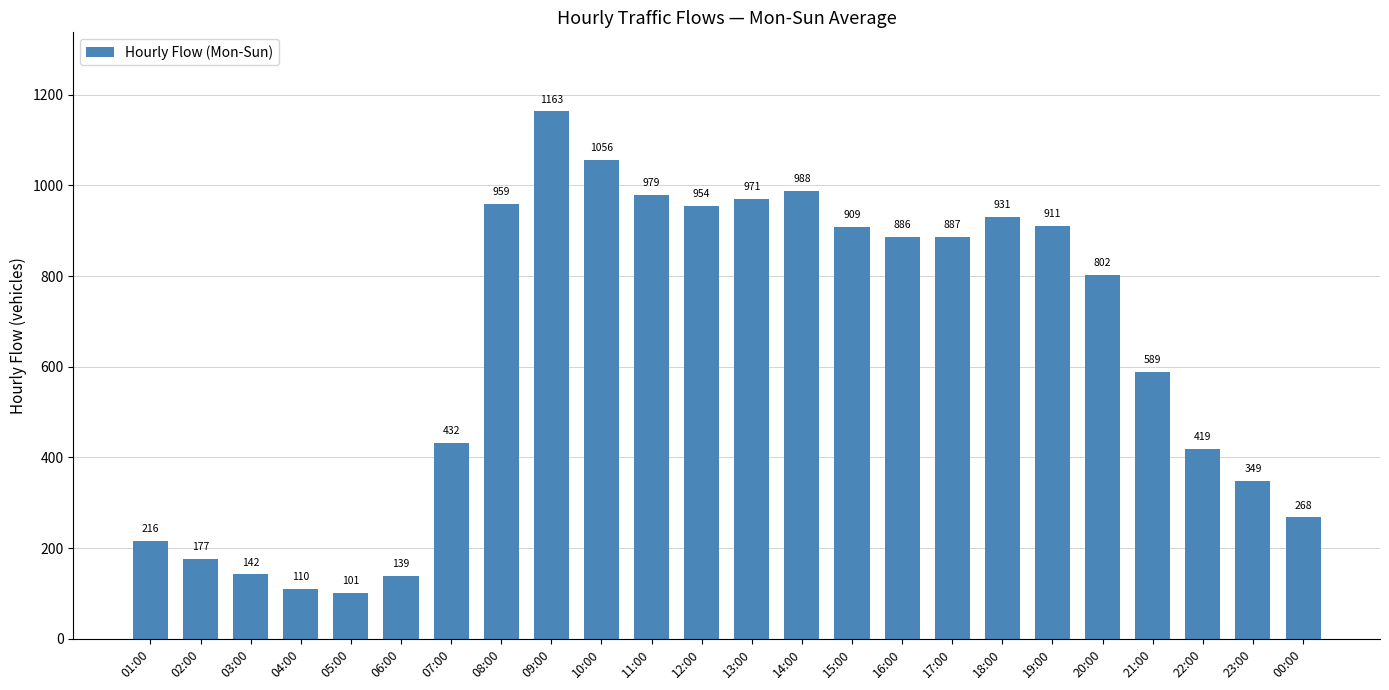

Which has a higher value, 22:00 or 14:00?

14:00